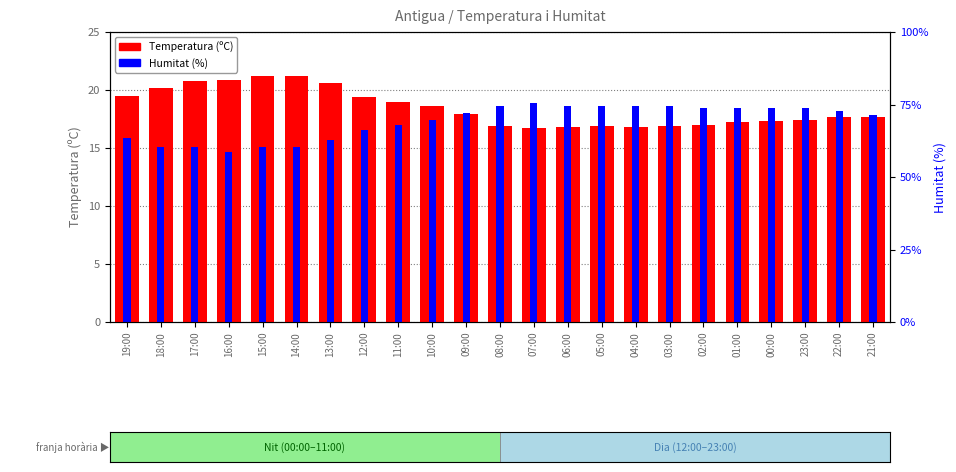

Between 11:00 and 05:00, which series saw the biggest shift?

Temperatura (ºC)